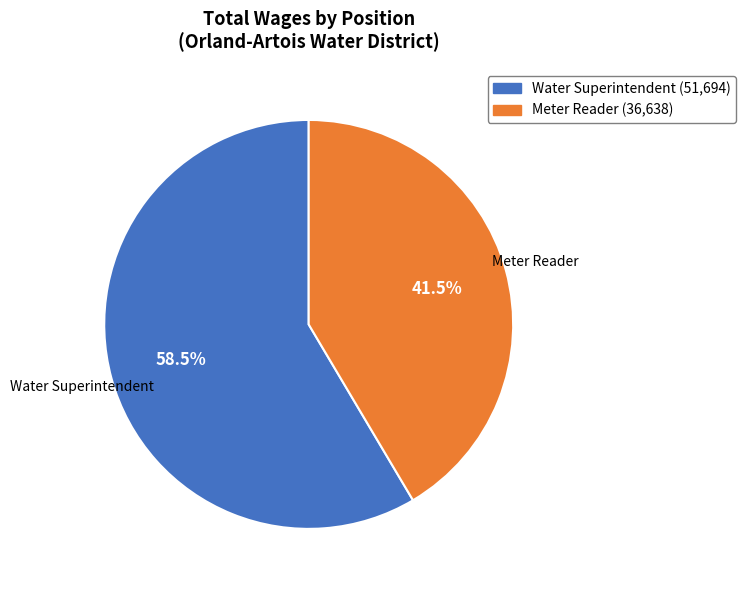

Count the number of slices in the pie.

2